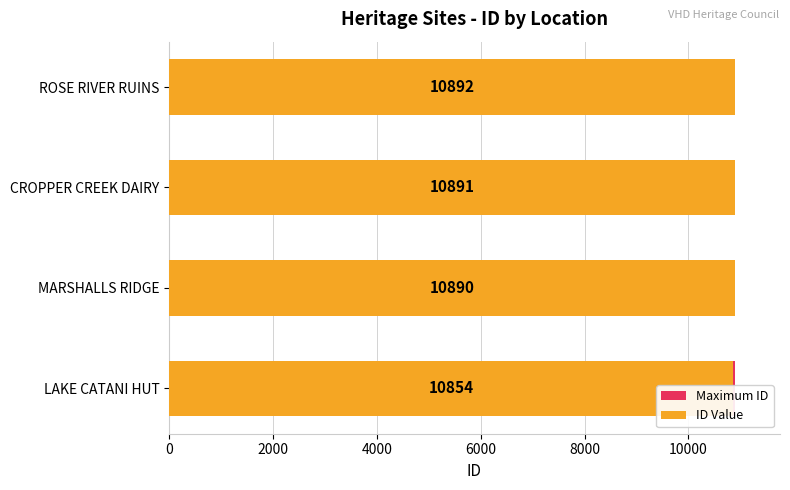

The ID Value series shows 3464.5 at MARSHALLS RIDGE. True or false?

False